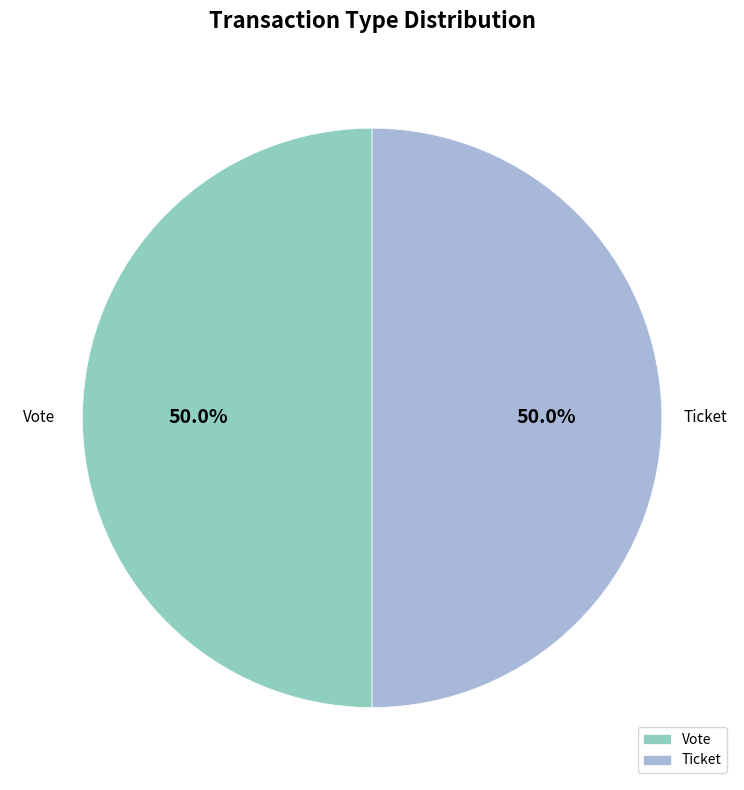

What is the ratio of the value at Vote to the value at Ticket?

1.0